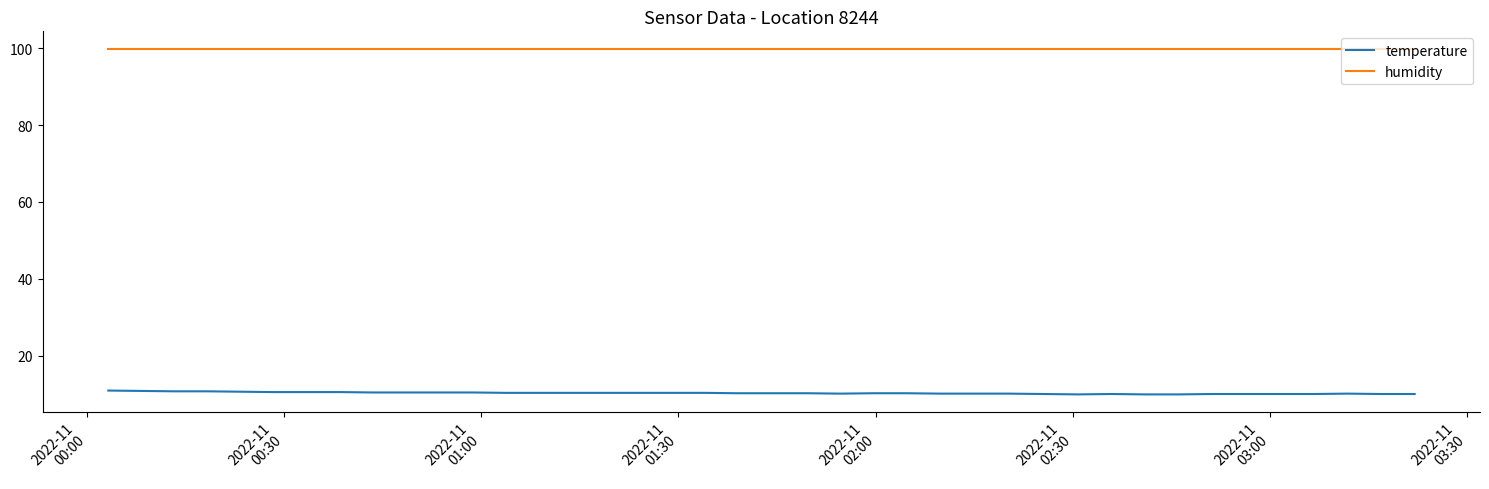

How many lines are shown in the chart?

2